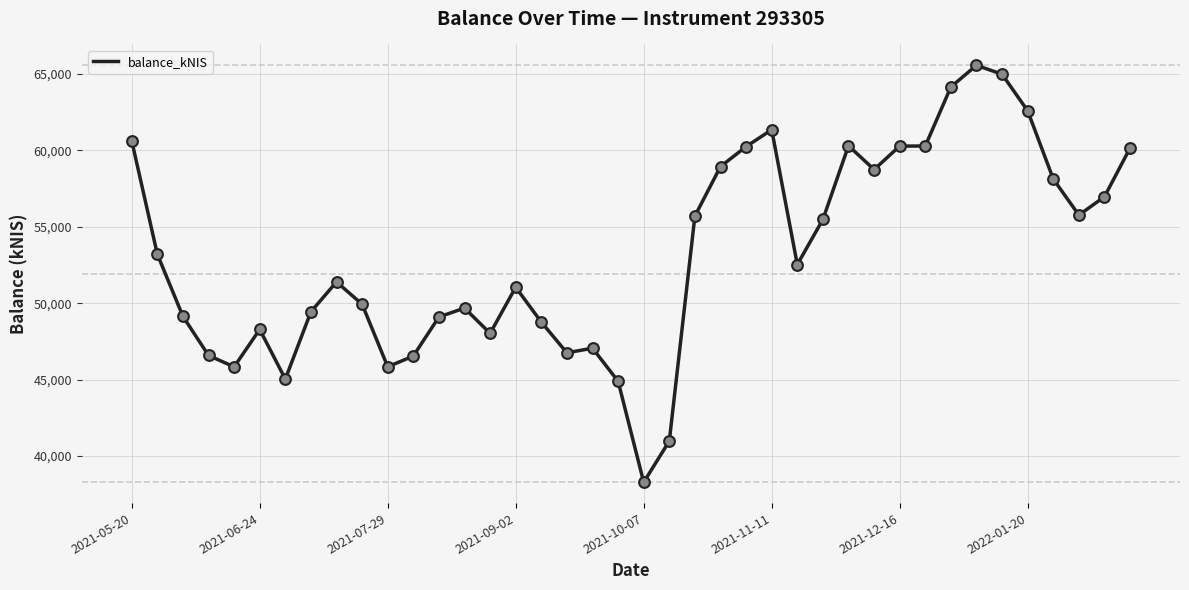

What is the difference between the maximum and minimum values?

27265.5